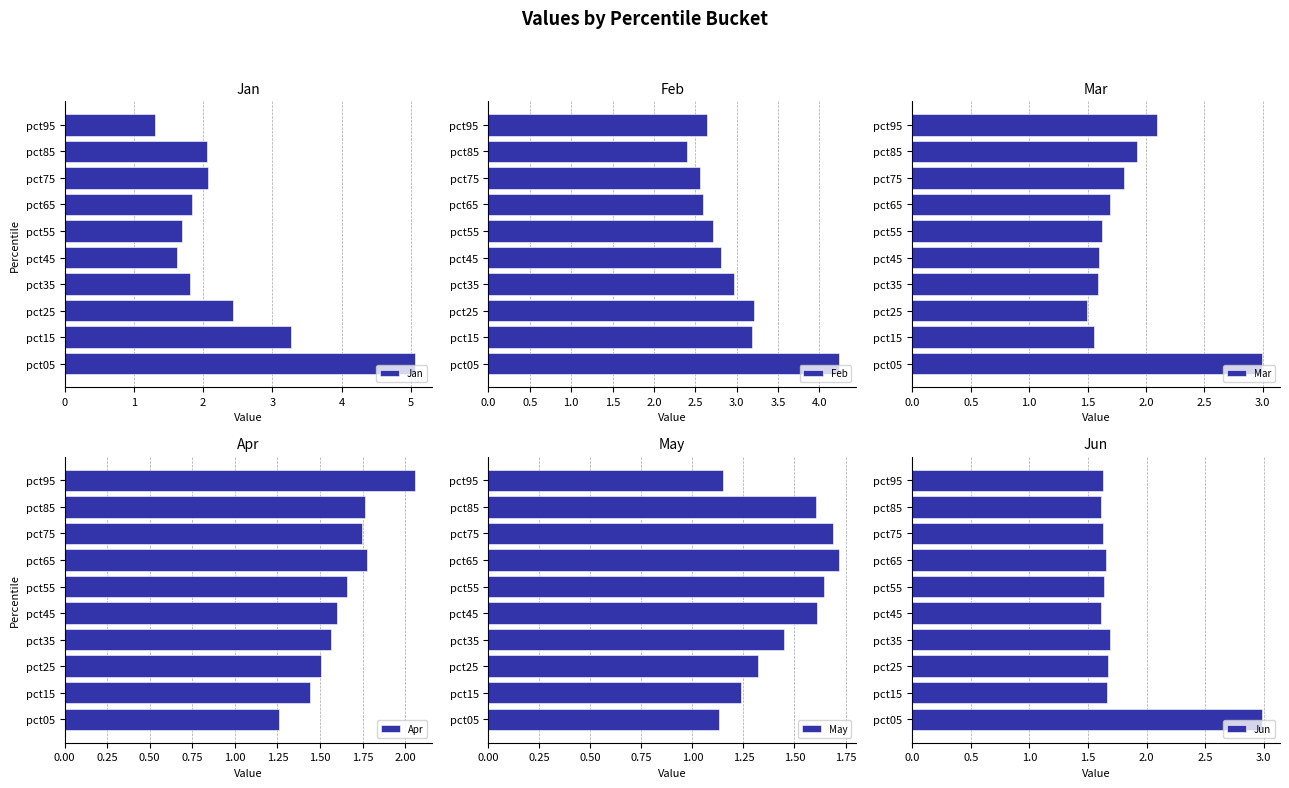

What are all the series names shown in the legend?

Jan, Feb, Mar, Apr, May, Jun